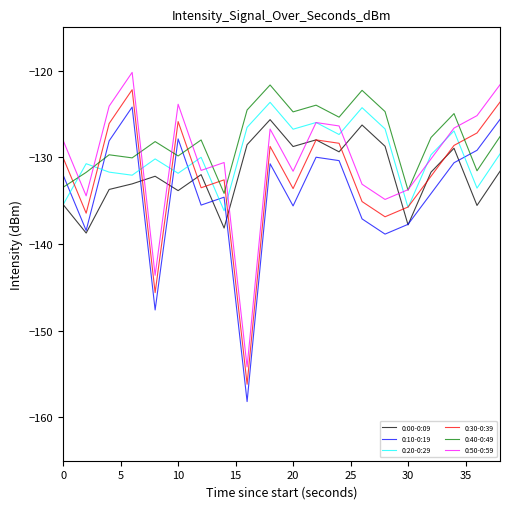

True or false: 0:50-0:59 and 0:10-0:19 cross at least once.

False